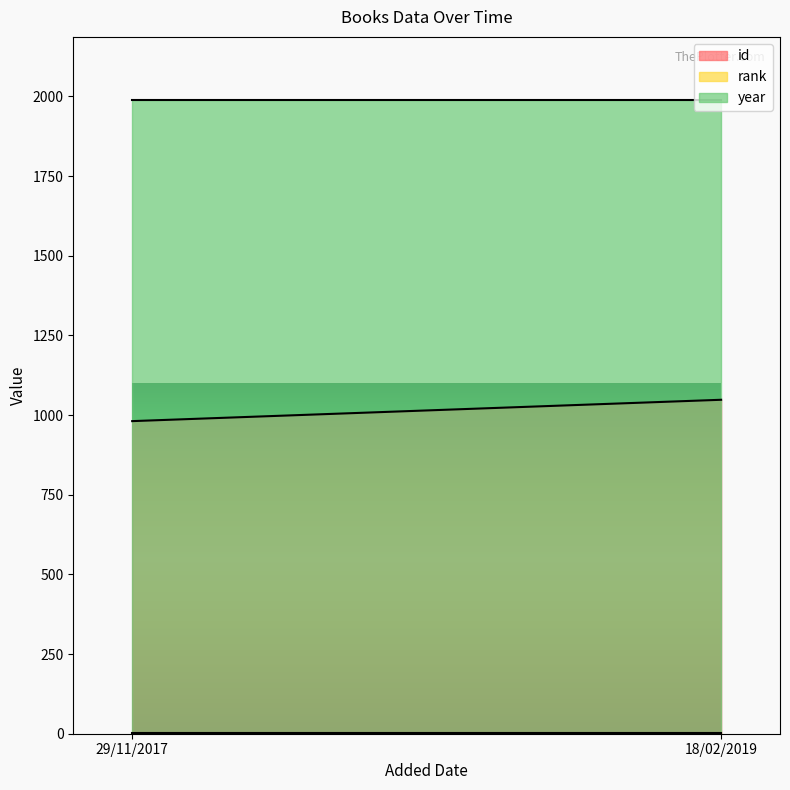

Reading left to right, extract all data points from this chart.

id: 29/11/2017=981	18/02/2019=1048
rank: 29/11/2017=1	18/02/2019=1
year: 29/11/2017=1988	18/02/2019=1988